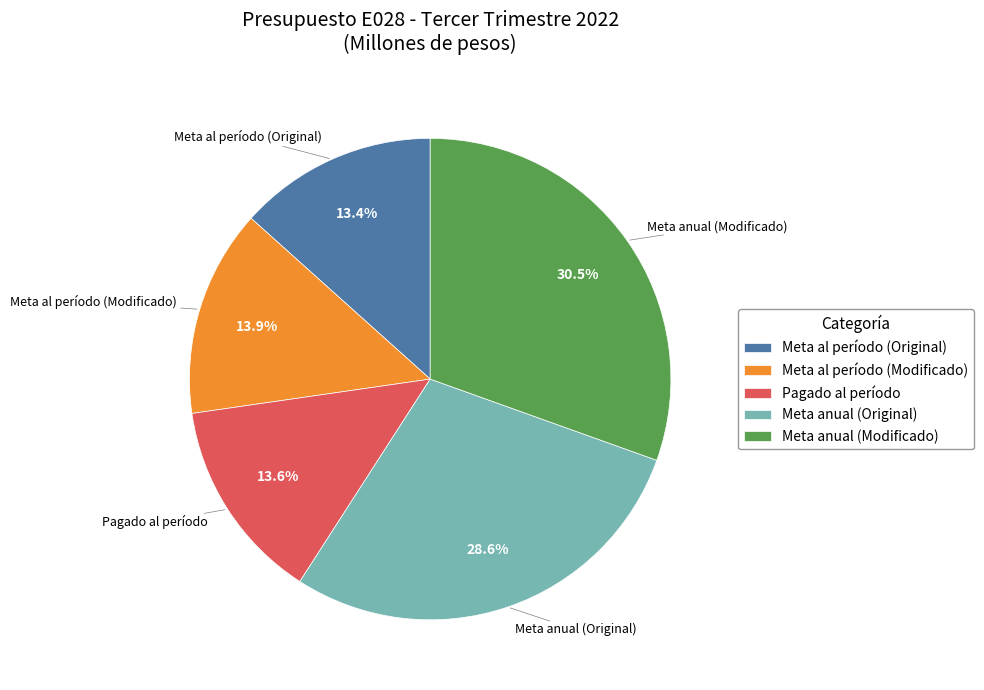

What portion of the pie excludes Meta al período (Original)?

86.6%